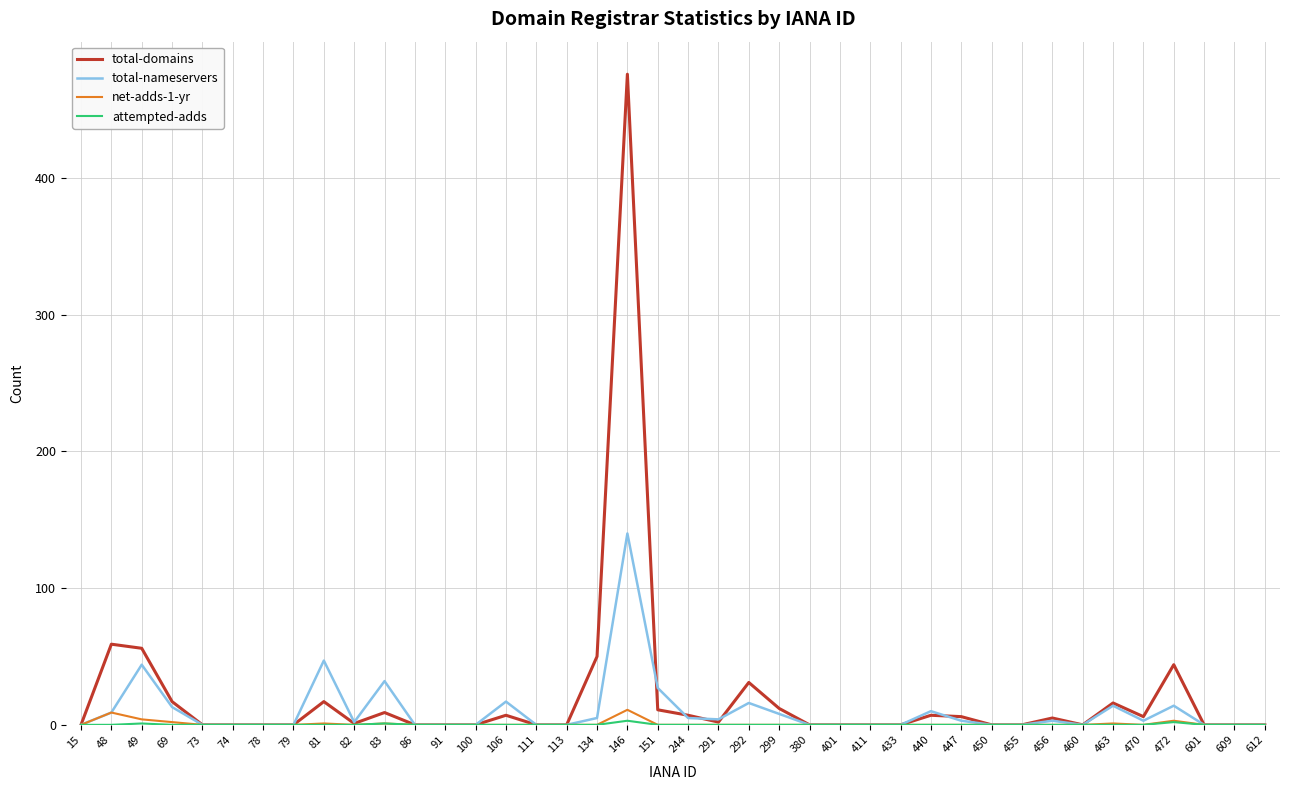

The total-domains series shows 18 at 49. True or false?

False